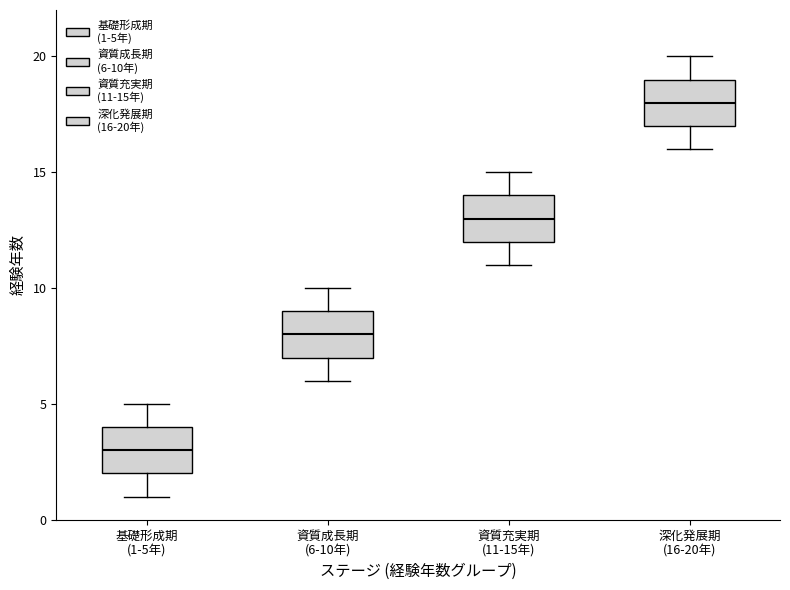

Reading left to right, read every box against the y-axis: the position of its median line, the range the box covers, and the ends of its whiskers. The values are not printed on the chart, so give them approximately, as read against the axis.

基礎形成期 (1-5年): median 3, box 2 to 4, whiskers 1 to 5
資質成長期 (6-10年): median 8, box 7 to 9, whiskers 6 to 10
資質充実期 (11-15年): median 13, box 12 to 14, whiskers 11 to 15
深化発展期 (16-20年): median 18, box 17 to 19, whiskers 16 to 20